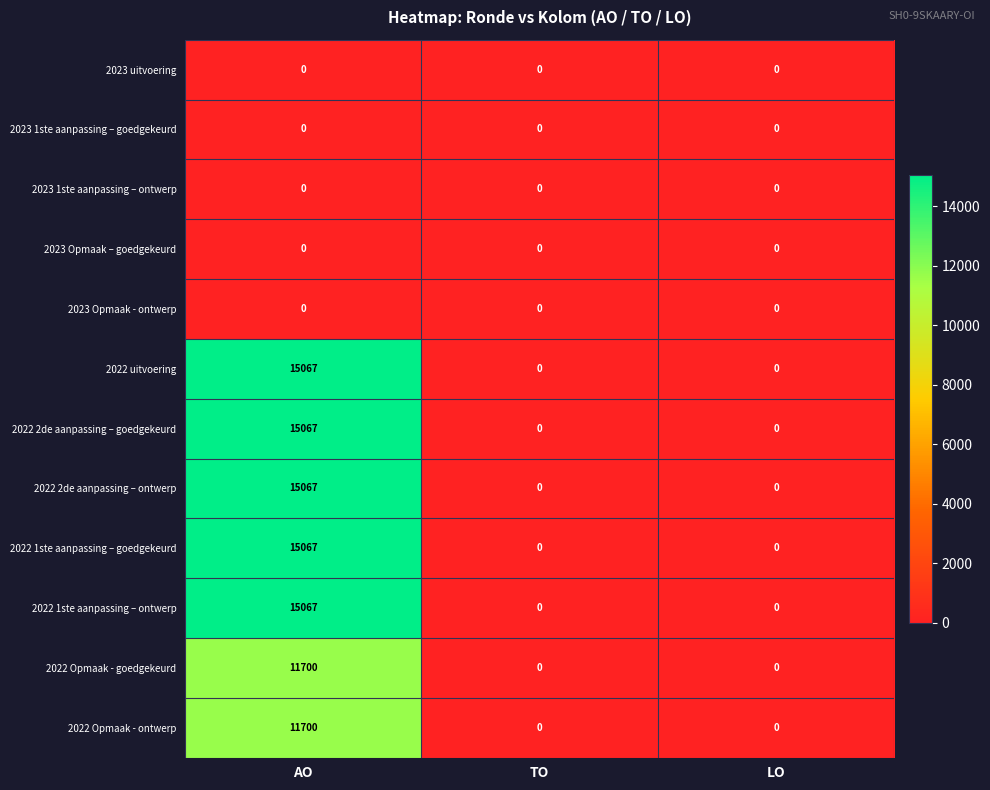

What is the maximum value shown in the chart?

15067